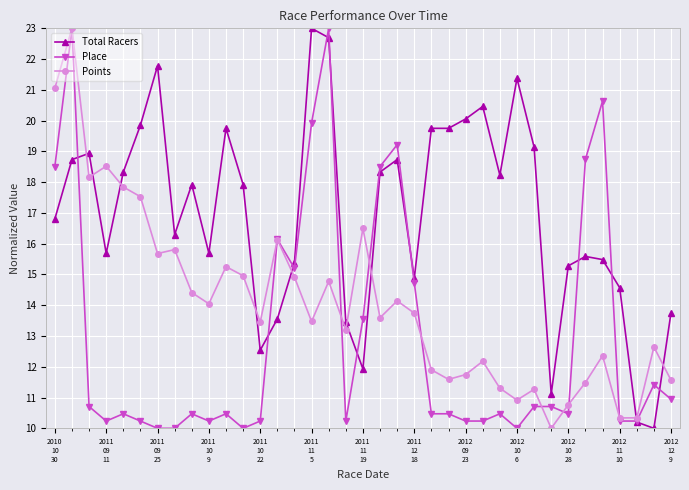

What is the difference between the maximum and minimum values in the Points series?

13.0